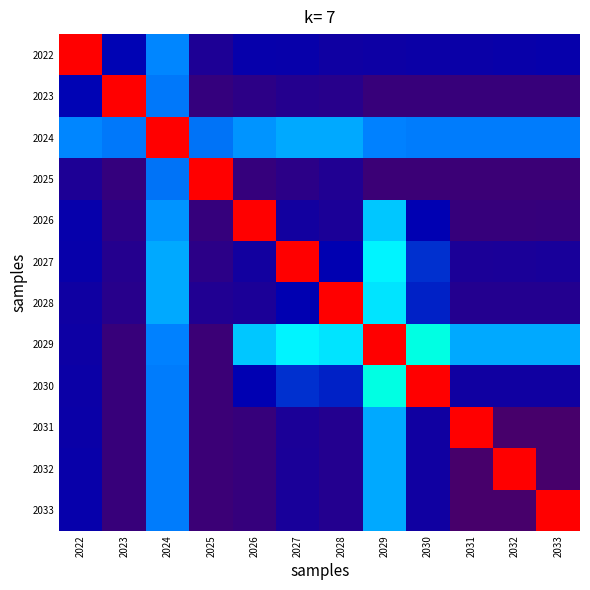

What is the total value across all series at 2023?

1.8